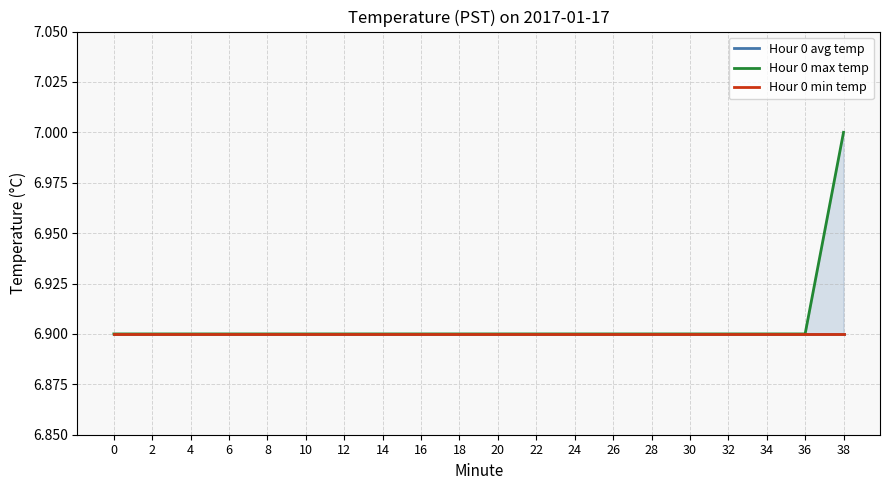

List the labels in order of Hour 0 max temp value, smallest first.

0, 2, 4, 6, 8, 10, 12, 14, 16, 18, 20, 22, 24, 26, 28, 30, 32, 34, 36, 38